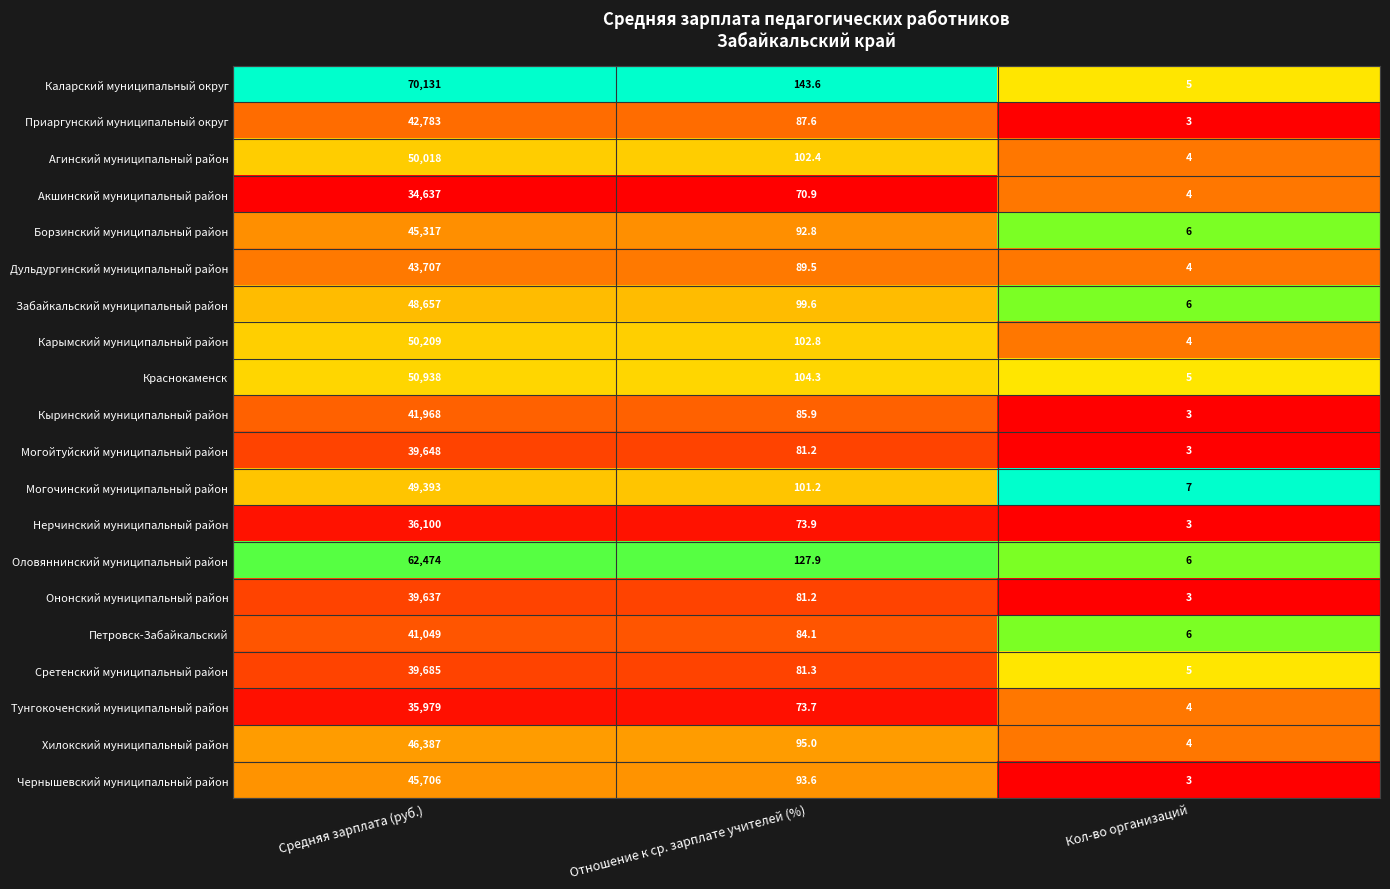

Which series has the largest range (max minus min)?

Каларский муниципальный округ